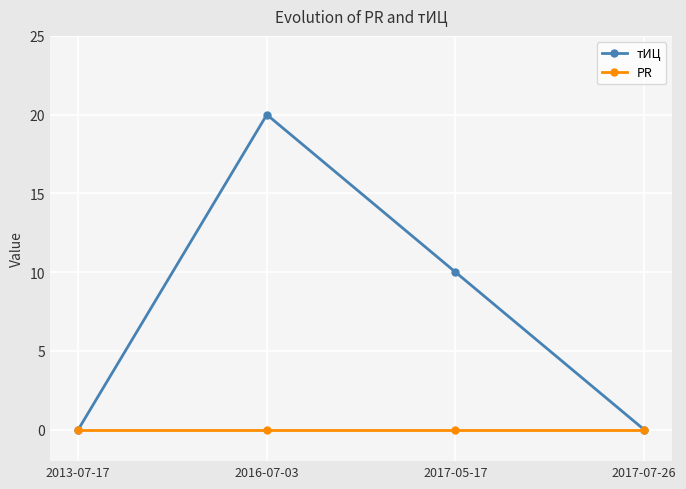

What is the approximate value of тИЦ at 2016-07-03?

20